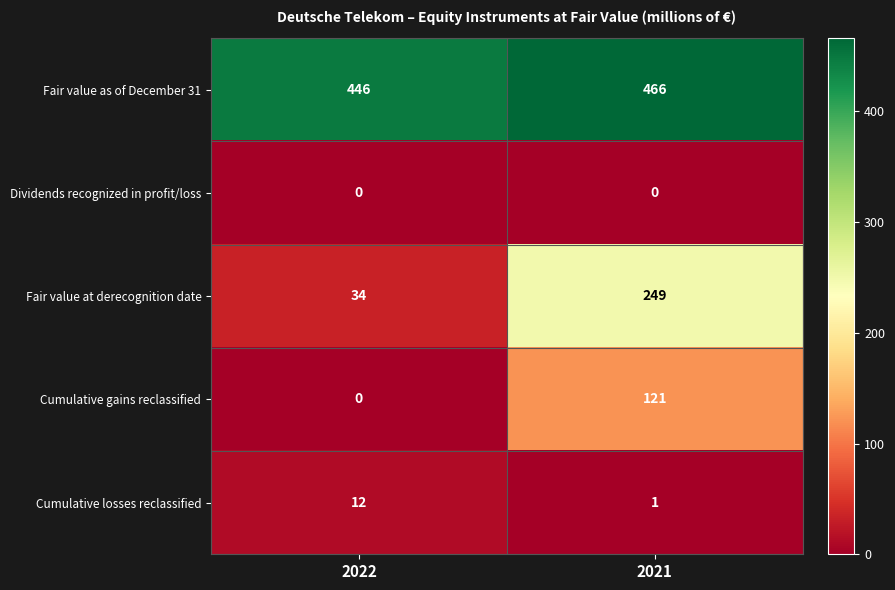

List the series in order of their peak value, highest first.

Fair value as of December 31, Fair value at derecognition date, Cumulative gains reclassified, Cumulative losses reclassified, Dividends recognized in profit/loss